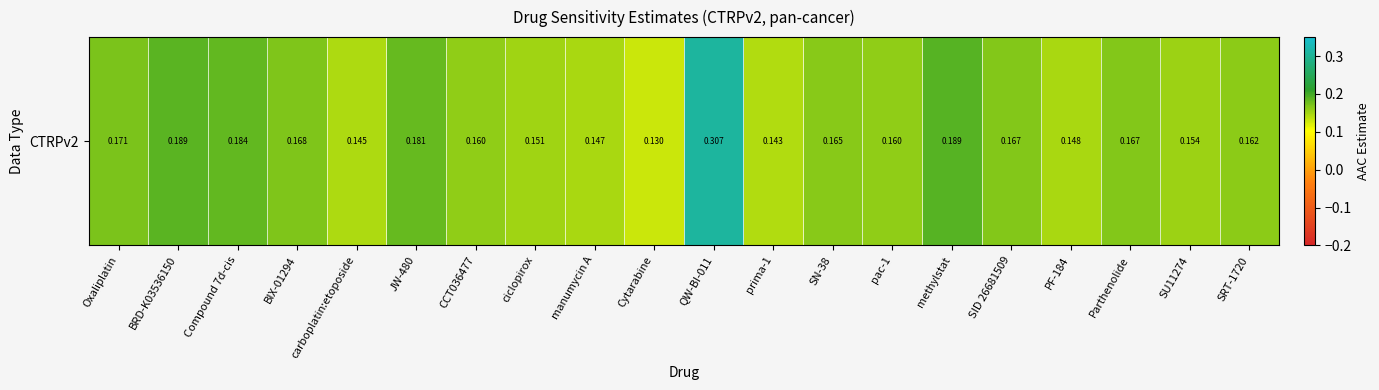

Reading left to right, transcribe all the data shown in this chart.

Oxaliplatin=0.2	BRD-K03536150=0.2	Compound 7d-cis=0.2	BIX-01294=0.2	carboplatin:etoposide=0.1	JW-480=0.2	CCT036477=0.2	ciclopirox=0.2	manumycin A=0.1	Cytarabine=0.1	QW-BI-011=0.3	prima-1=0.1	SN-38=0.2	pac-1=0.2	methylstat=0.2	SID 26681509=0.2	PF-184=0.1	Parthenolide=0.2	SU11274=0.2	SRT-1720=0.2